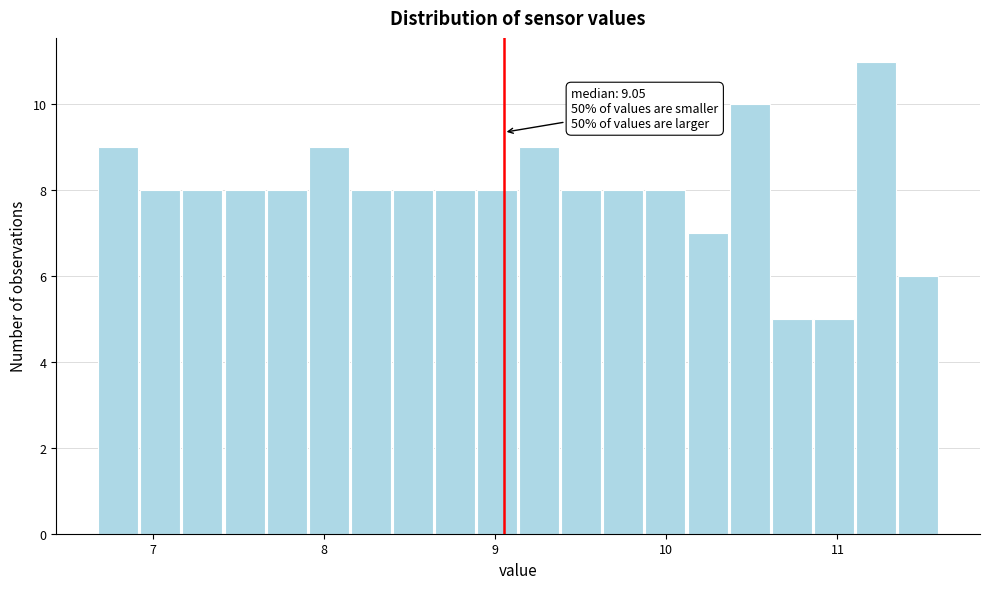

Read against the x-axis, roughly where is the centre of the tallest bar?

11.2